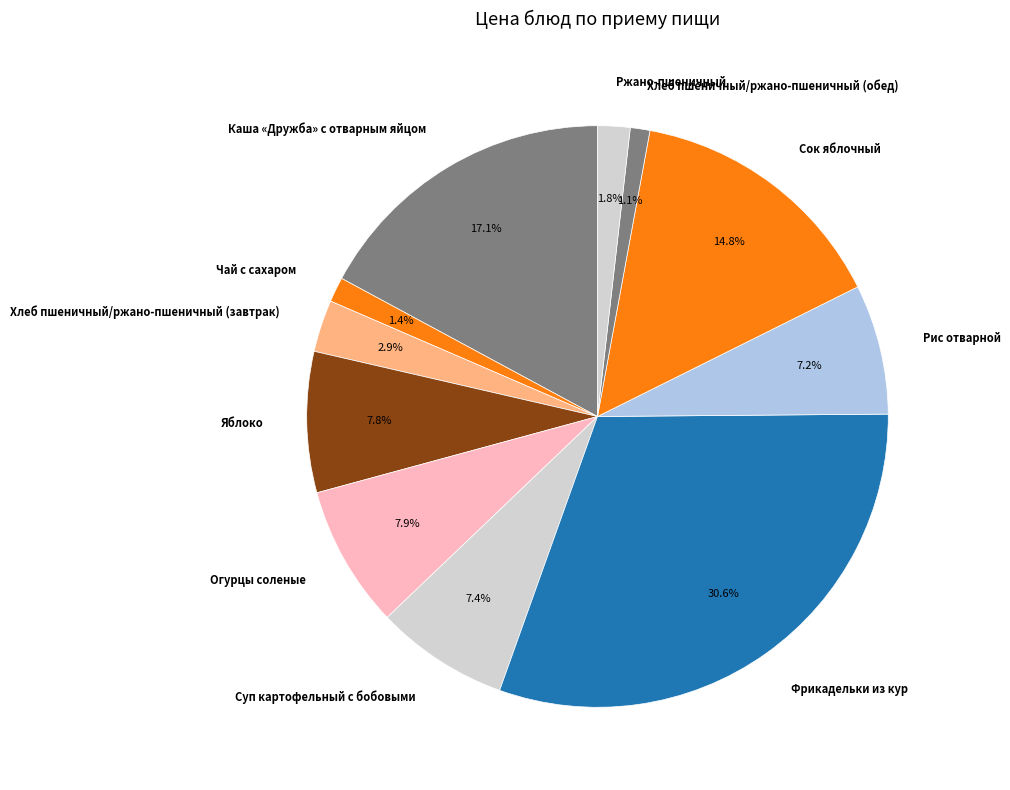

True or false: Каша «Дружба» с отварным яйцом accounts for 17% of the total.

True